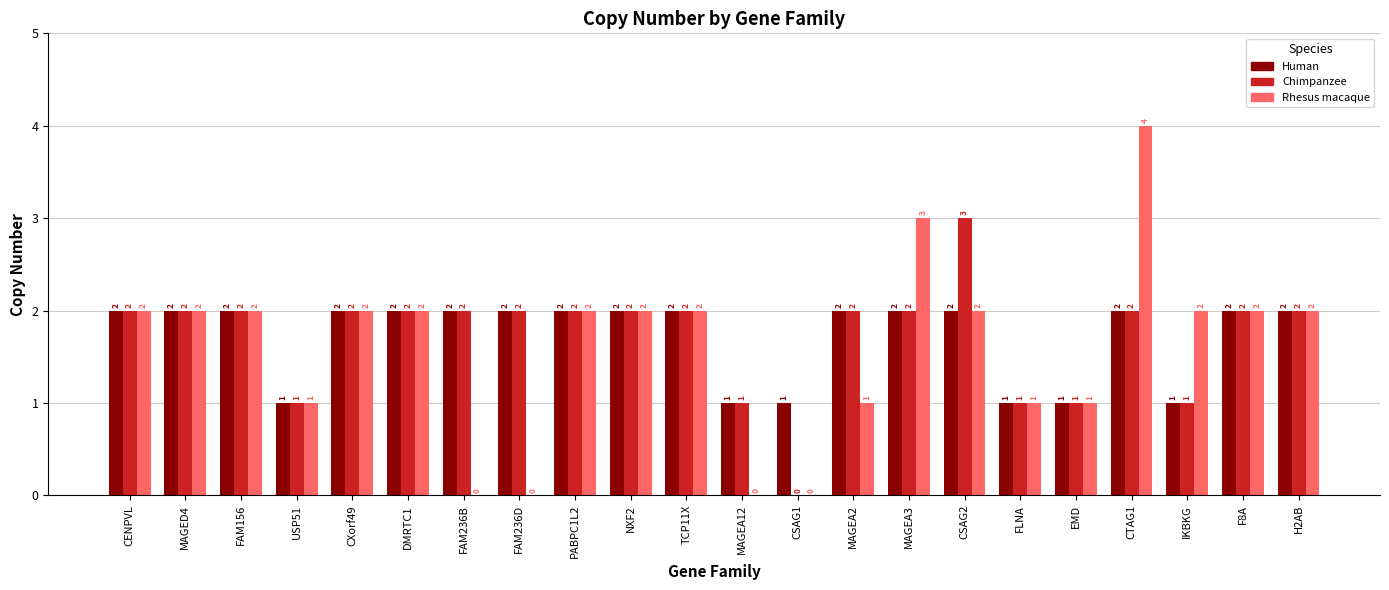

Count the number of categories in the chart.

22